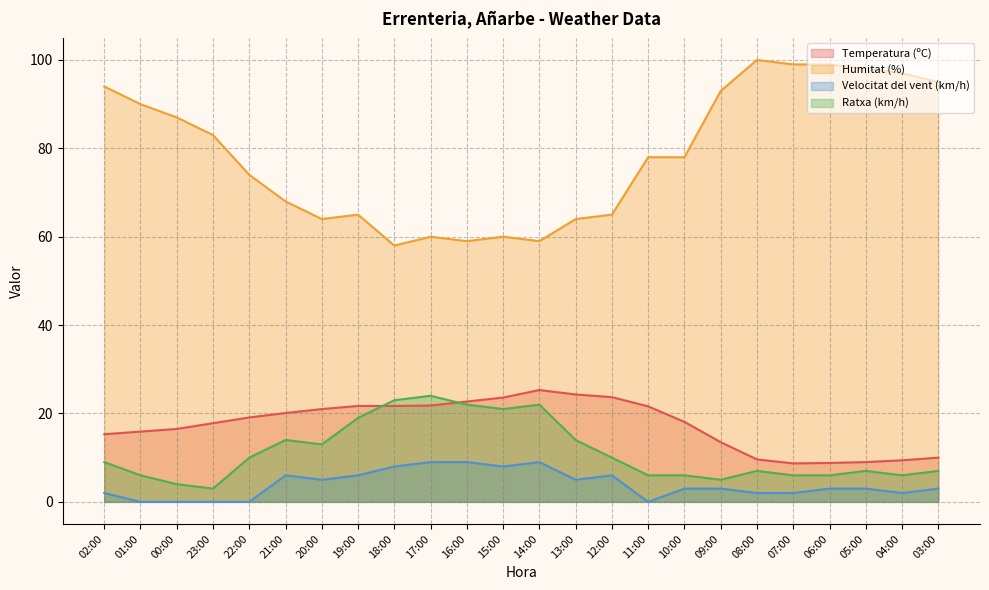

At which category does Temperatura (ºC) reach its first local peak?

14:00